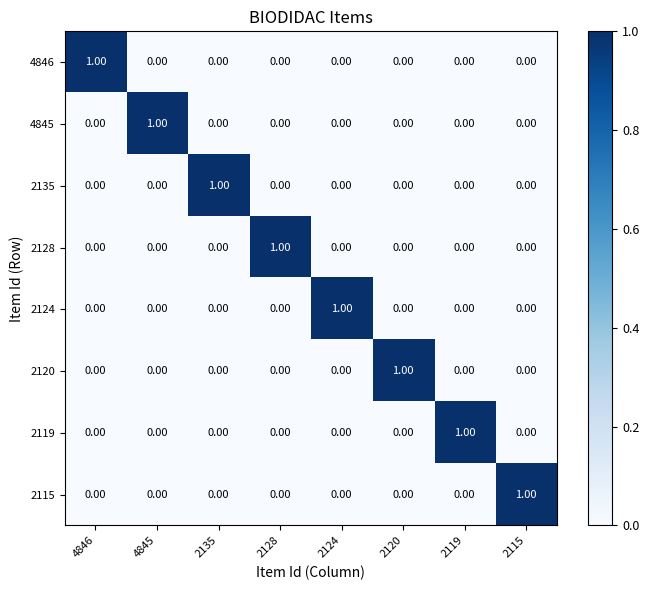

Count the number of categories in the chart.

8